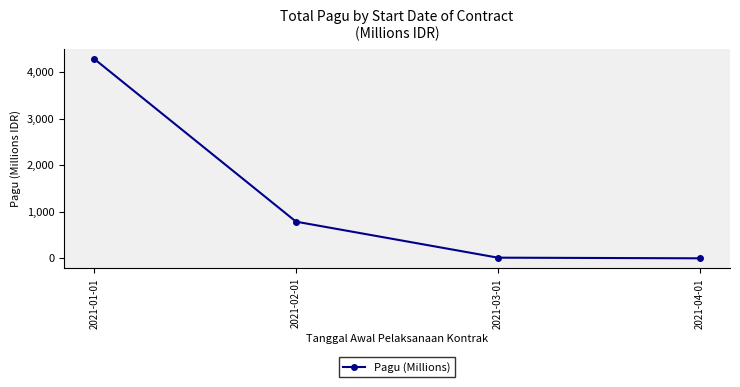

What is the change in value from 2021-02-01 to 2021-04-01?

-786.1